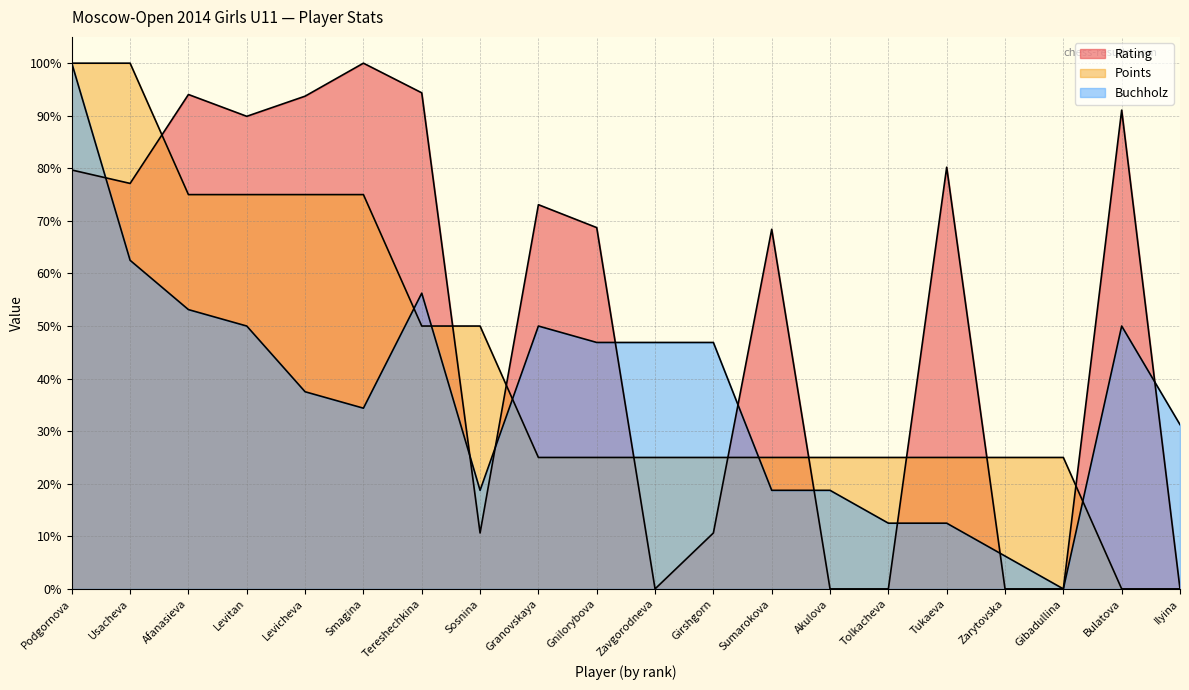

What is the difference between the Rating values at Zavgorodneva and Sosnina?

10.6